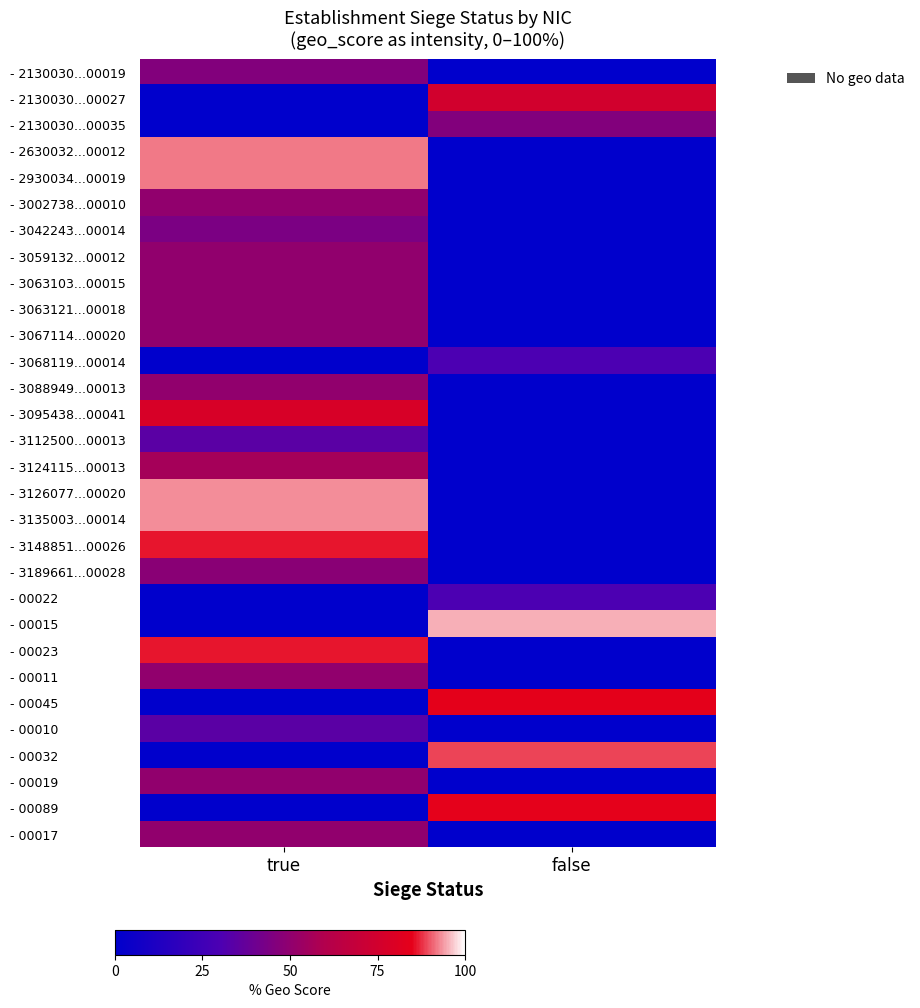

Which series has the widest spread of values?

- 00015